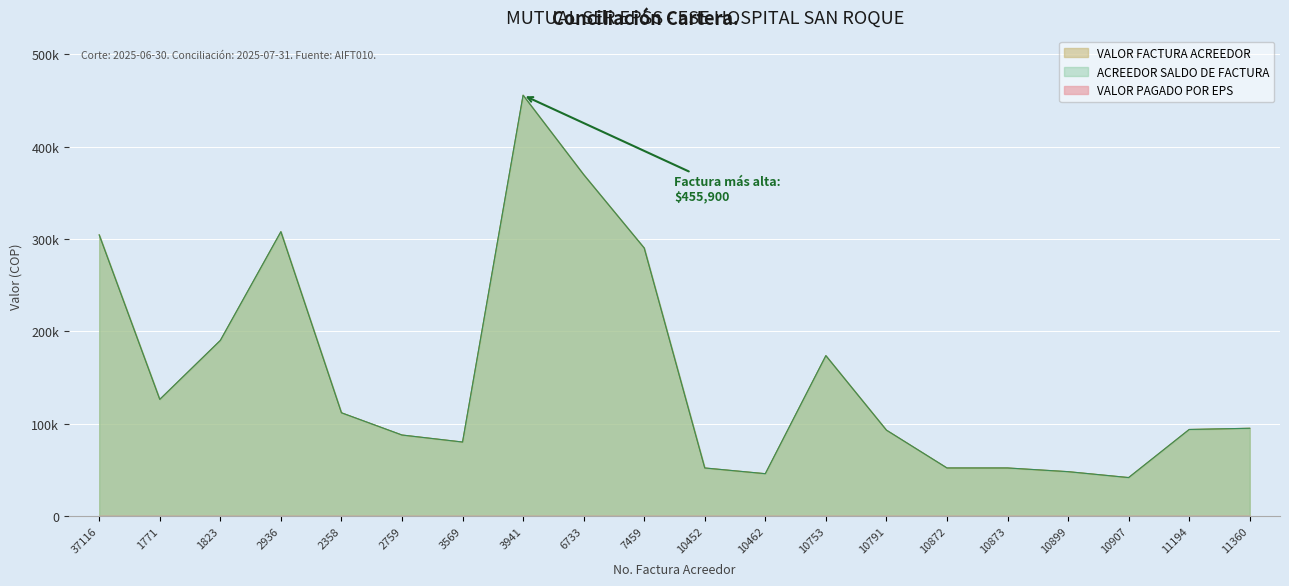

What is the value of the ACREEDOR SALDO DE FACTURA point at the 15th from the left?

52000